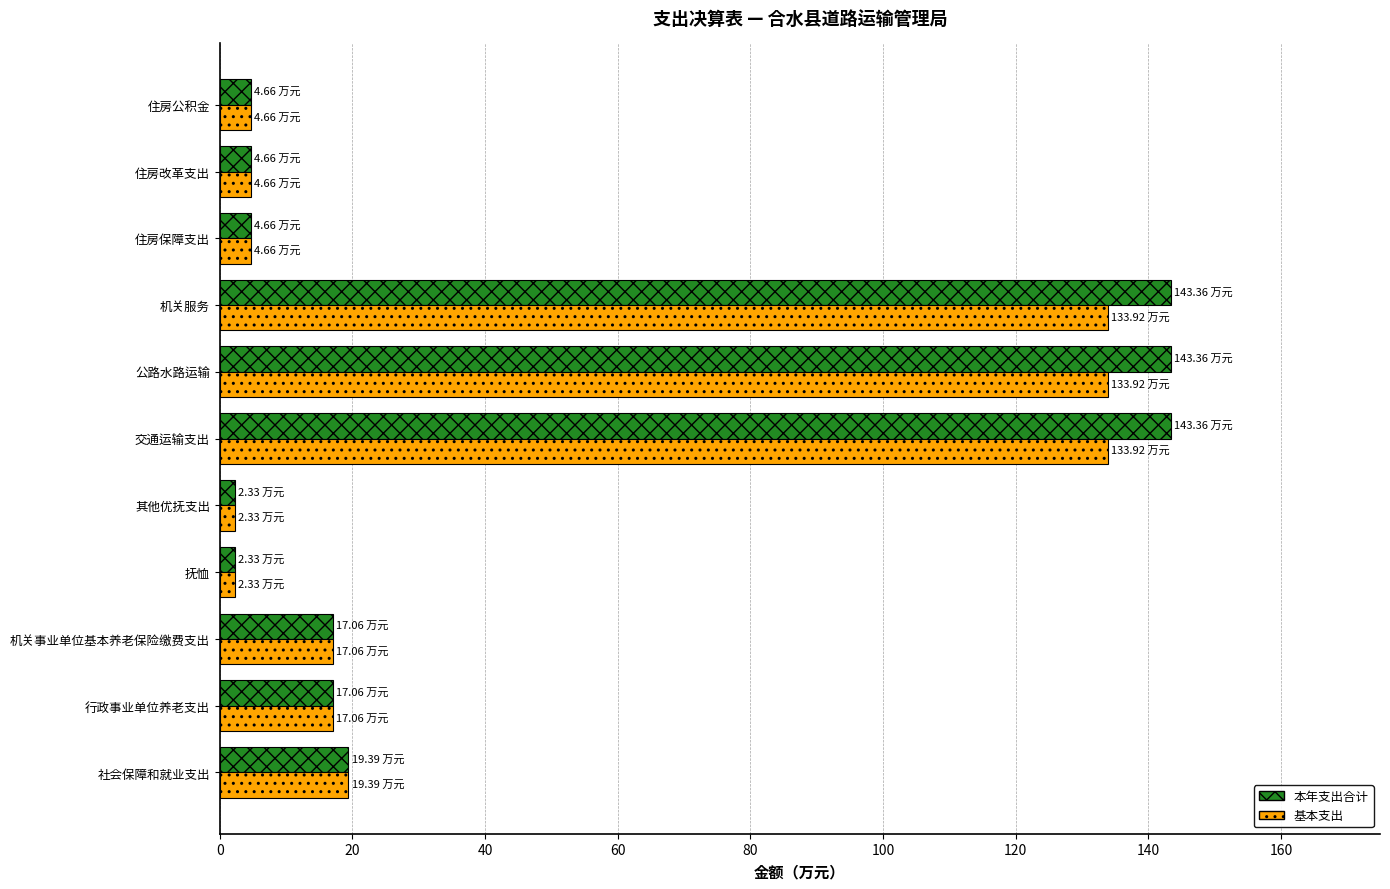

Rank the series by their maximum value, from lowest to highest.

基本支出, 本年支出合计